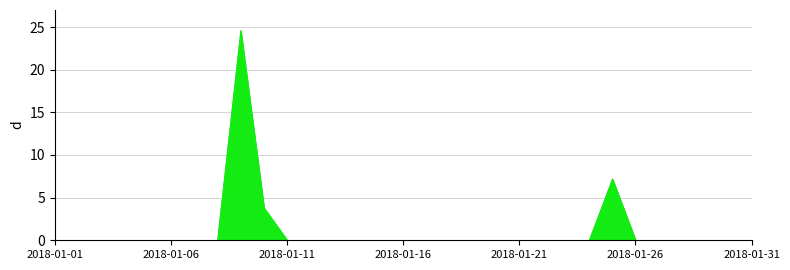

What is the maximum value shown in the chart?

24.6